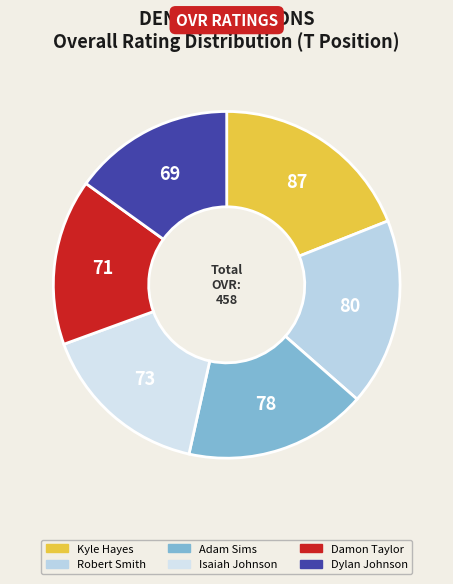

How many segments does this pie chart have?

6